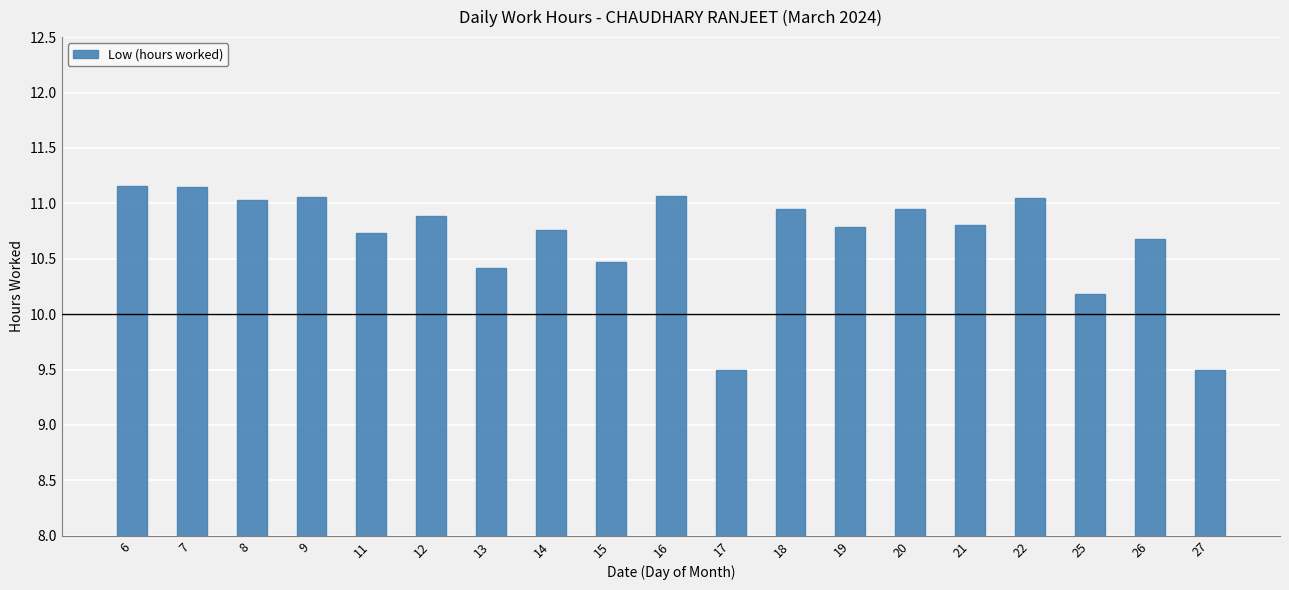

What is the minimum value shown in the chart?

9.5